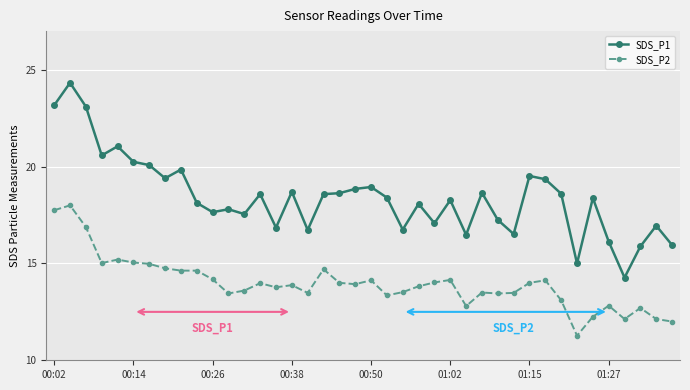

At how many categories does at least one series exceed 23?

3